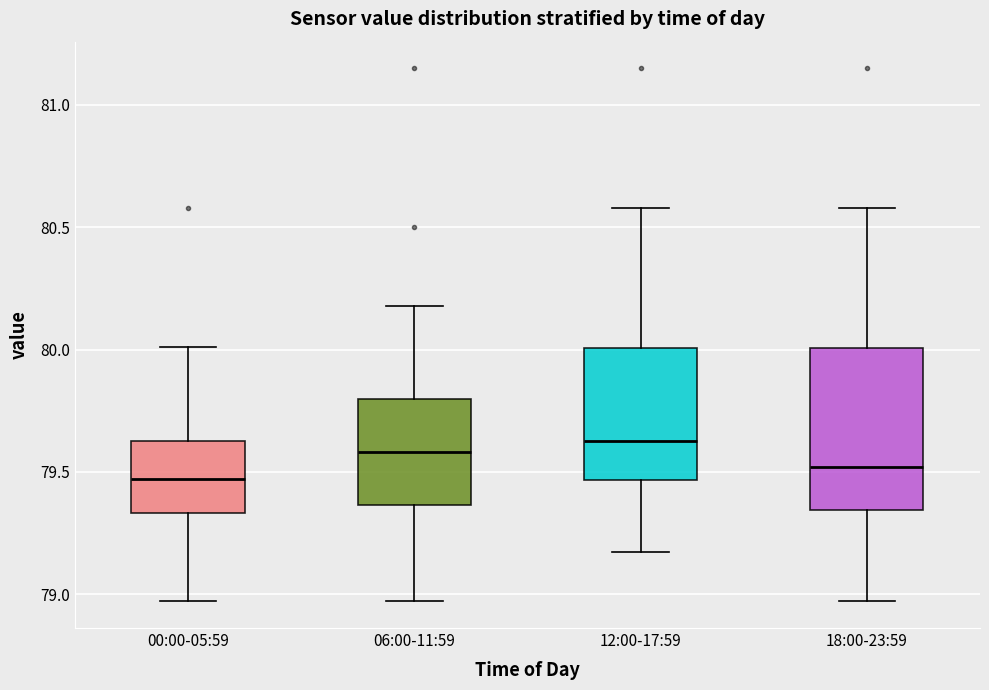

Comparing the boxes themselves (not the whiskers), which one is the tallest?

18:00-23:59